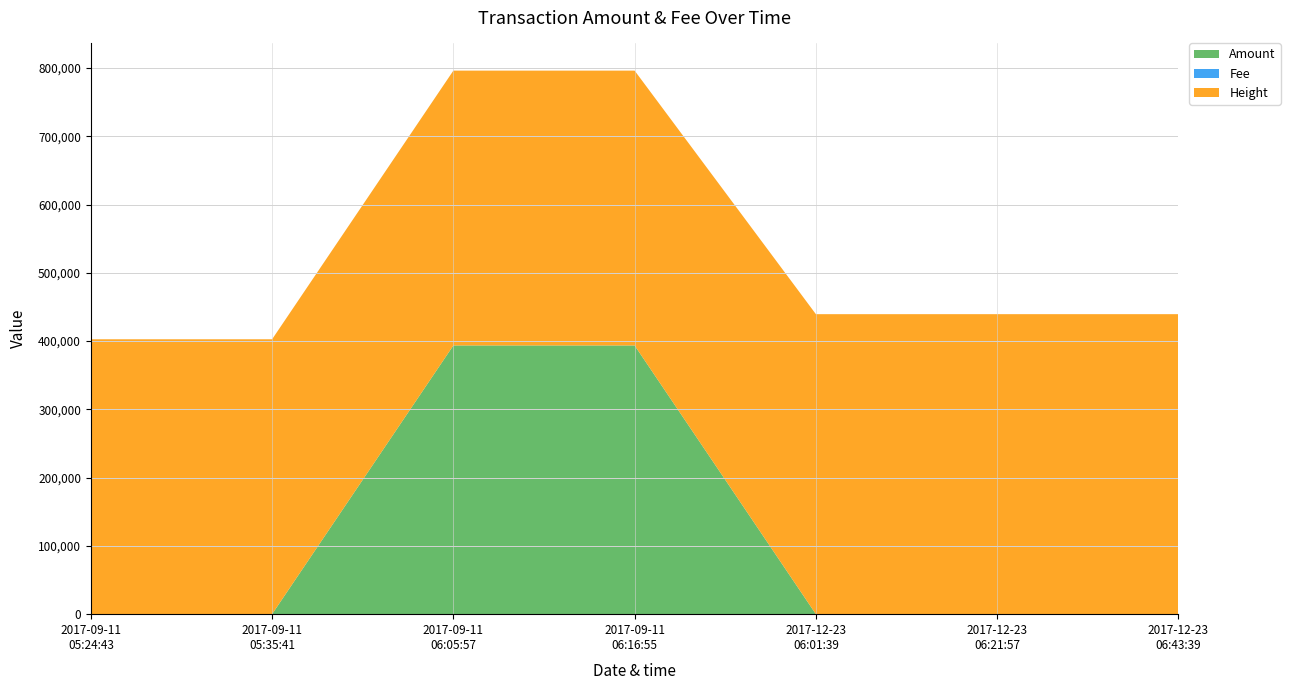

Reading left to right, what are all the values shown in this chart?

Amount: 2017-09-11 05:24:43=99	2017-09-11 05:35:41=98	2017-09-11 06:05:57=393541	2017-09-11 06:16:55=393500	2017-12-23 06:01:39=1	2017-12-23 06:21:57=9	2017-12-23 06:43:39=5
Fee: 2017-09-11 05:24:43=1	2017-09-11 05:35:41=1	2017-09-11 06:05:57=1	2017-09-11 06:16:55=39	2017-12-23 06:01:39=1	2017-12-23 06:21:57=1	2017-12-23 06:43:39=1
Height: 2017-09-11 05:24:43=402532	2017-09-11 05:35:41=402535	2017-09-11 06:05:57=402543	2017-09-11 06:16:55=402548	2017-12-23 06:01:39=439374	2017-12-23 06:21:57=439379	2017-12-23 06:43:39=439385